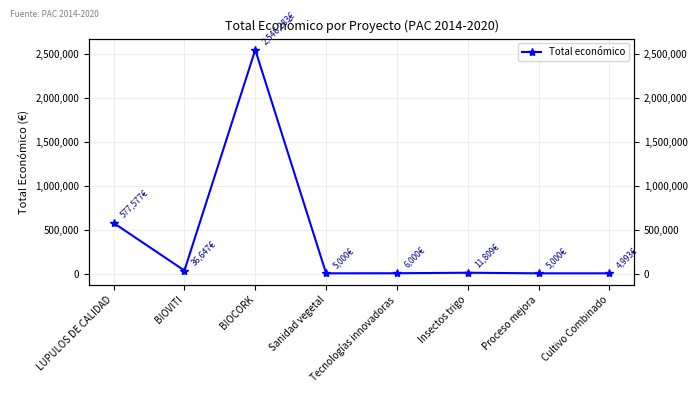

Rank the categories by value from lowest to highest.

Cultivo Combinado, Sanidad vegetal, Proceso mejora, Tecnologías innovadoras, Insectos trigo, BIOVITI, LUPULOS DE CALIDAD, BIOCORK